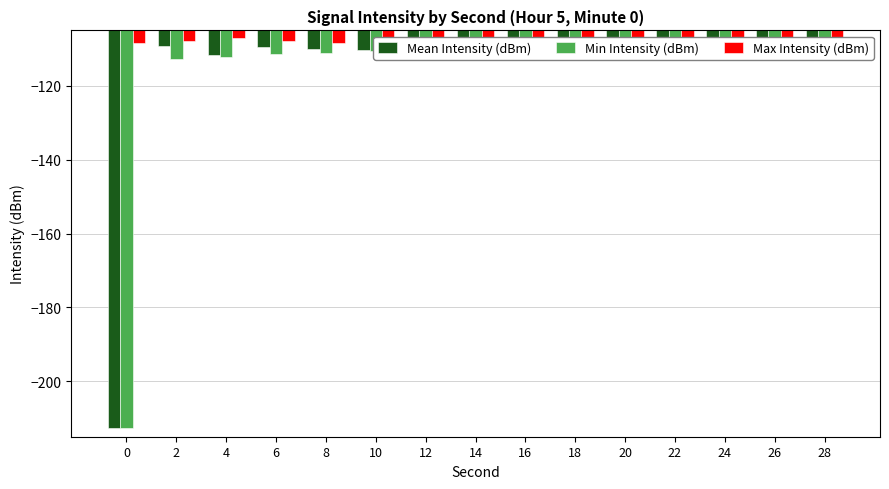

Which series has the widest spread of values?

Mean Intensity (dBm)